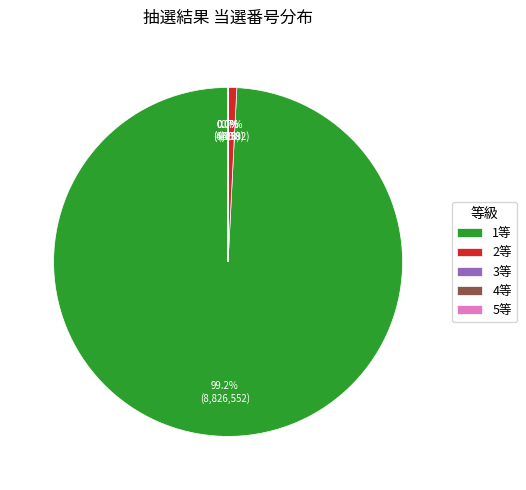

What percentage is the 1等 slice, to the nearest percent?

99%